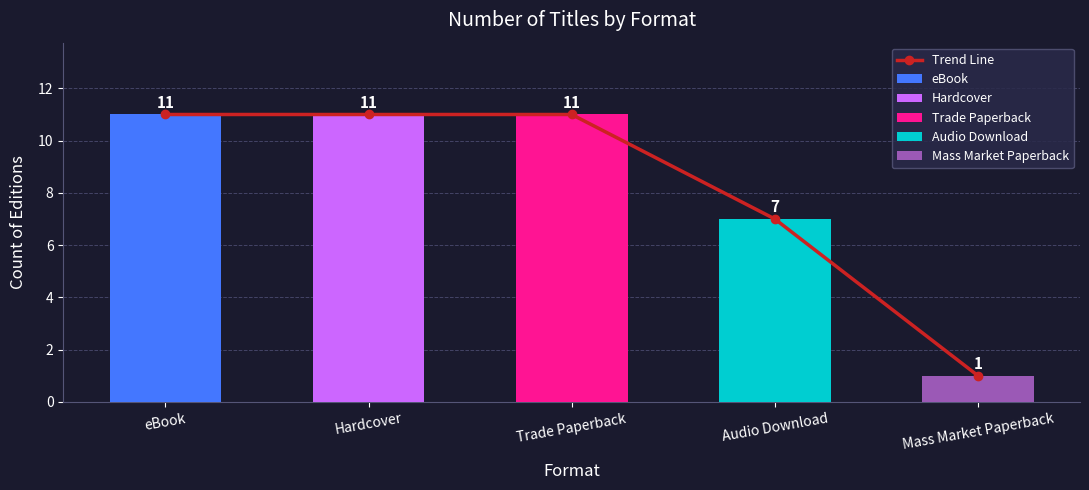

Reading left to right, list all the values displayed in this chart.

eBook=11	Hardcover=11	Trade Paperback=11	Audio Download=7	Mass Market Paperback=1